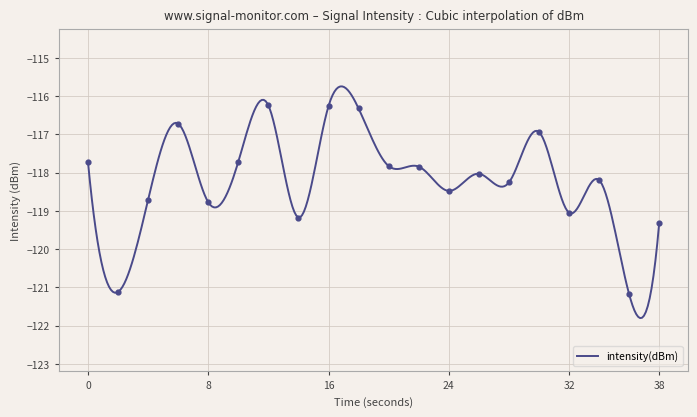

What is the change in value from 10 to 28?

-0.5